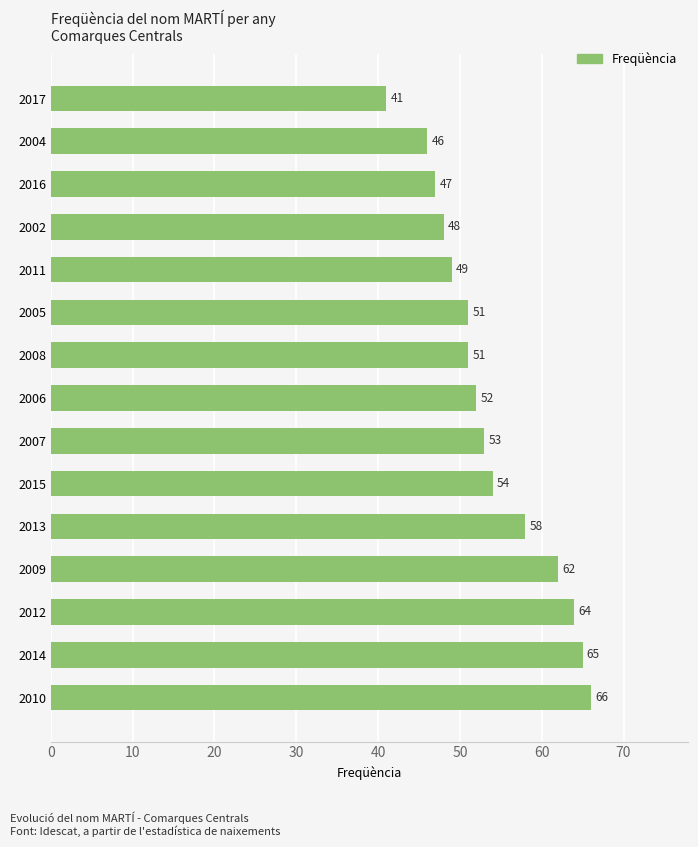

The value at 2016 is 22. True or false?

False